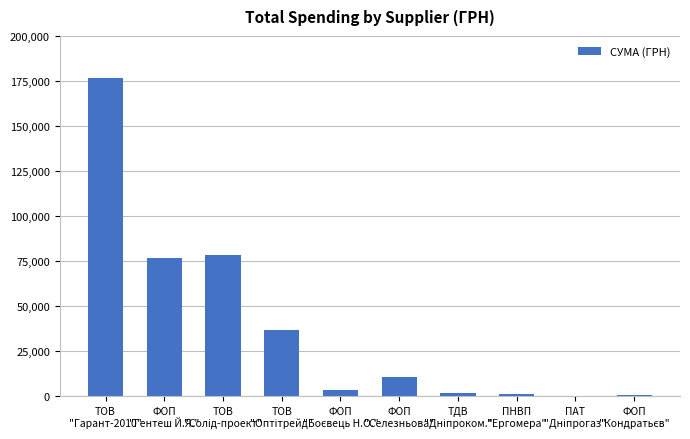

Are the bars horizontal?

No